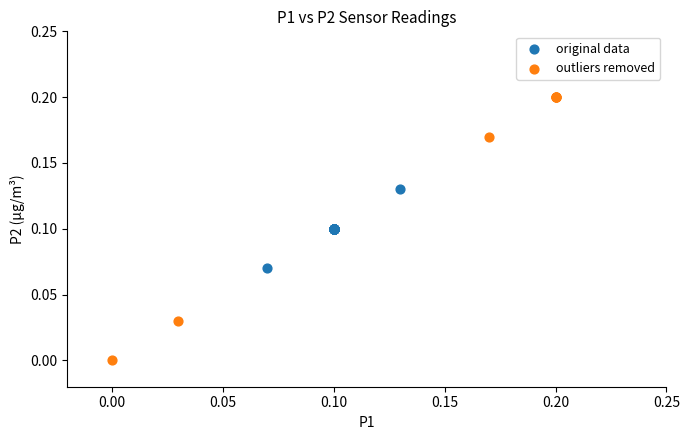

What are all the series names shown in the legend?

original data, outliers removed